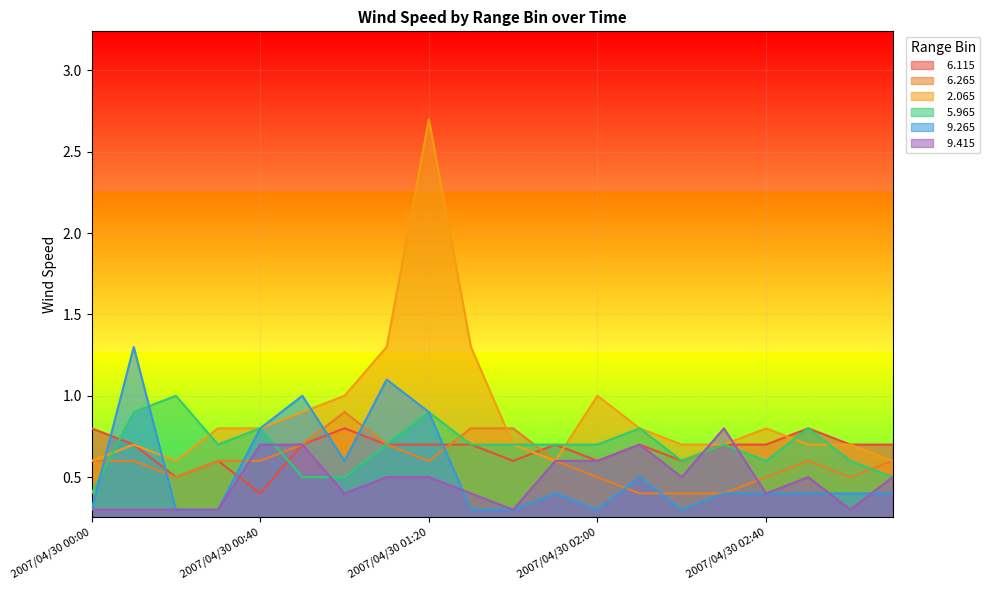

What position from the left is 2007/04/30 02:50?

18